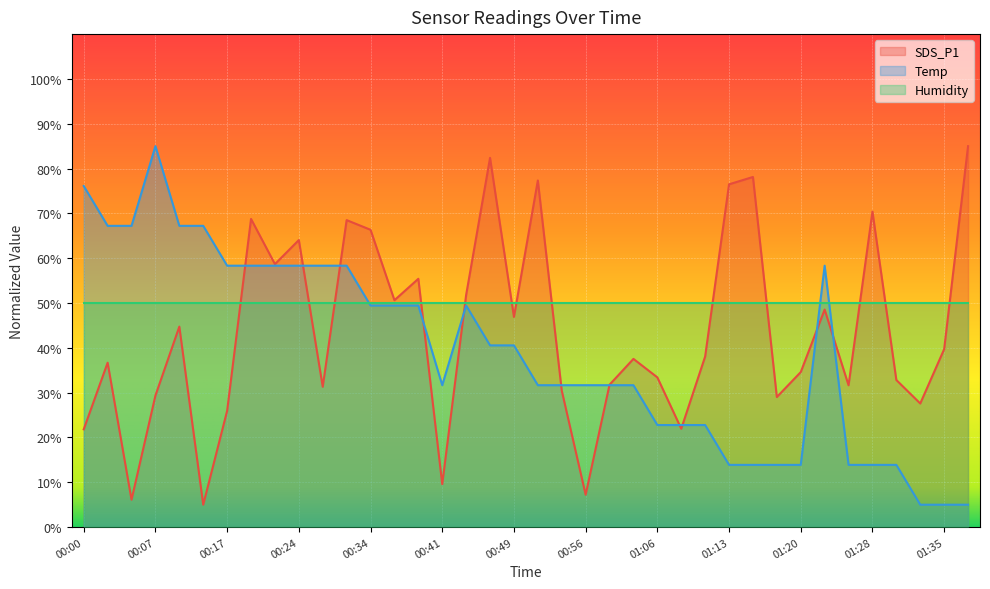

At which label does SDS_P1 reach its minimum?

00:12